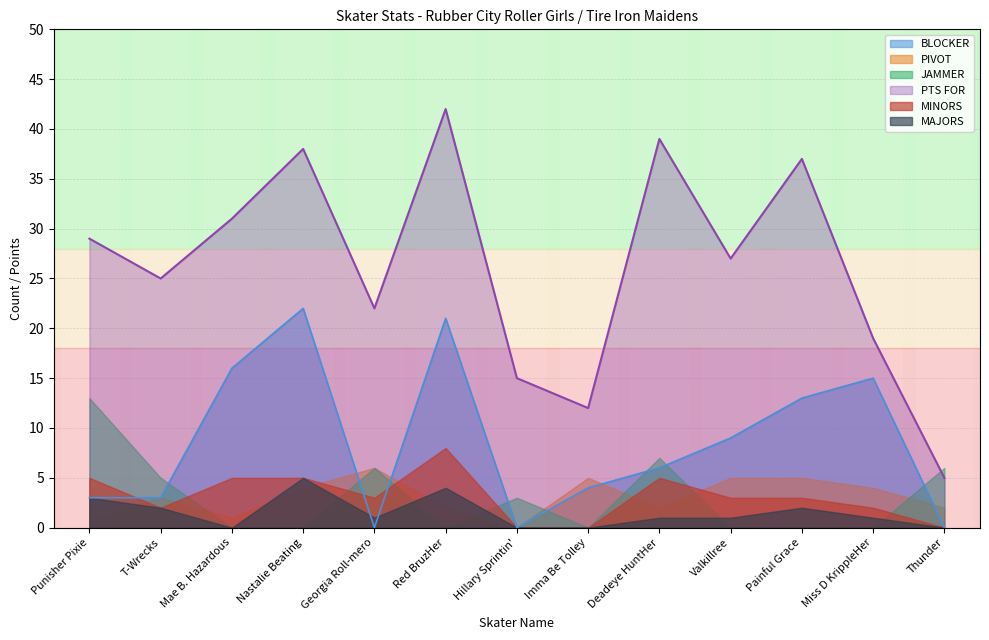

The JAMMER series shows 2 at Georgia Roll-mero. True or false?

False